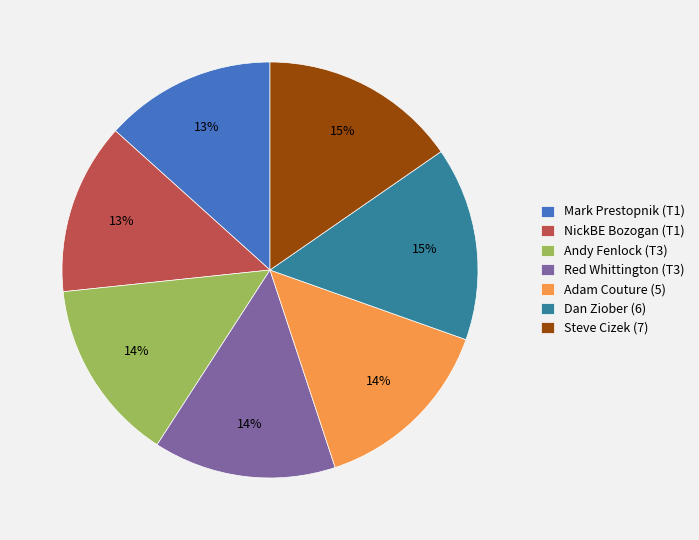

Approximately how many times larger is the value at NickBE Bozogan (T1) compared to Andy Fenlock (T3)?

0.9